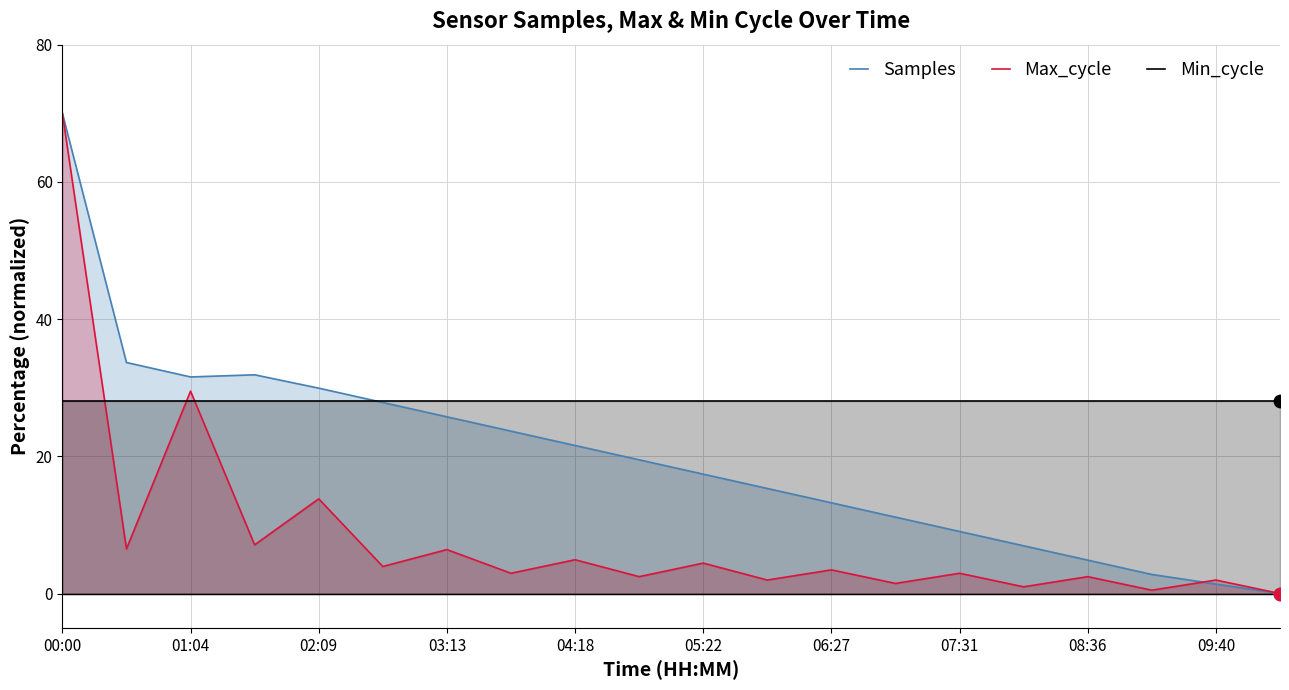

Which series has the largest total across all categories?

Min_cycle